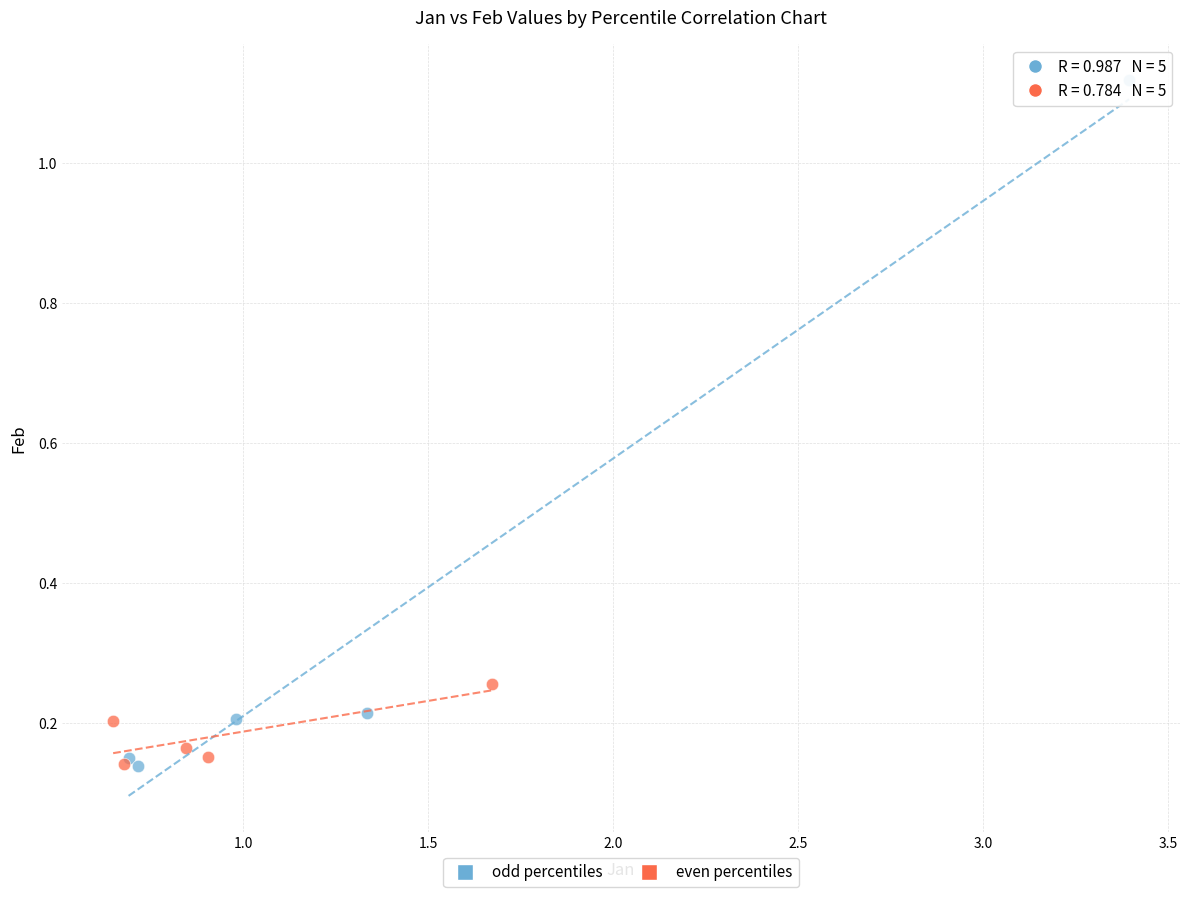

Which series has the largest Y range (max minus min)?

odd percentiles